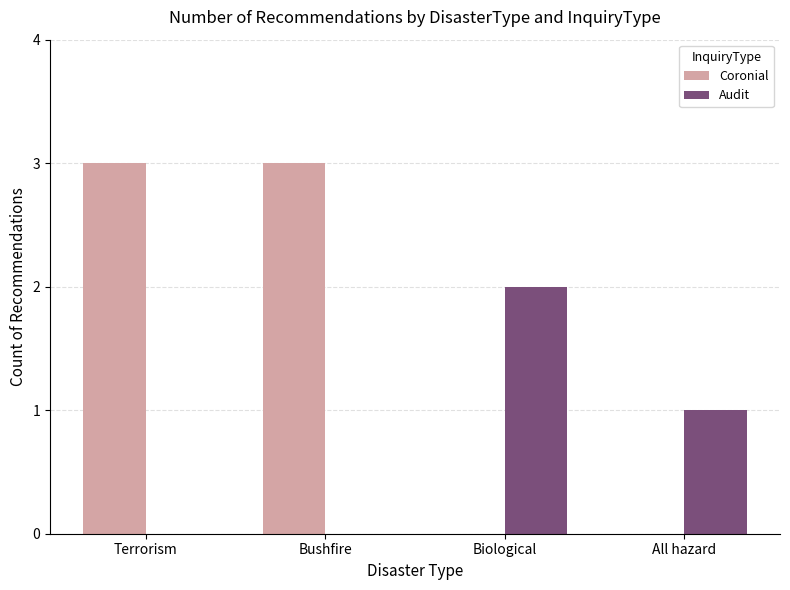

Reading right to left, transcribe all the data shown in this chart.

Coronial: 0	0	3	3
Audit: 1	2	0	0